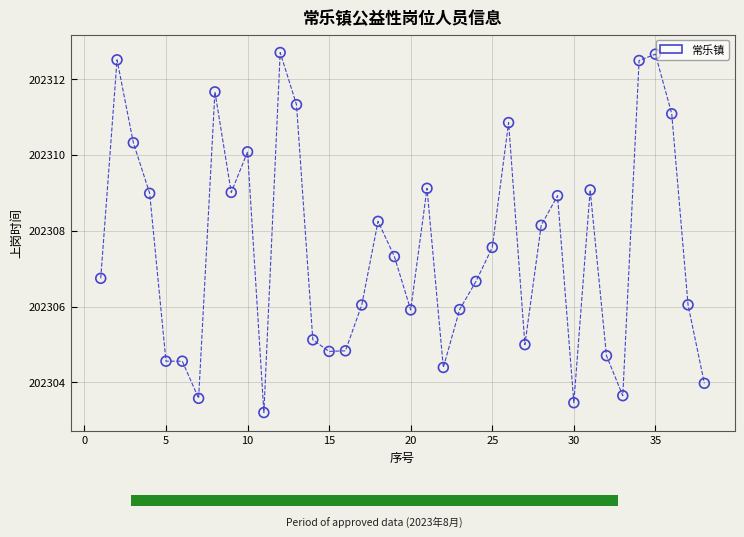

What is the range of X values (max minus min)?

37.0